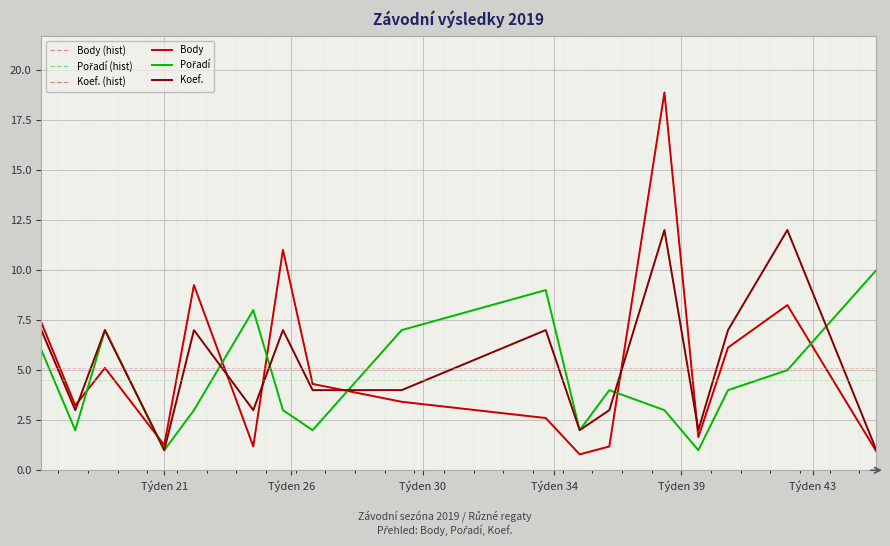

Is this an area chart (filled region under the line)?

No